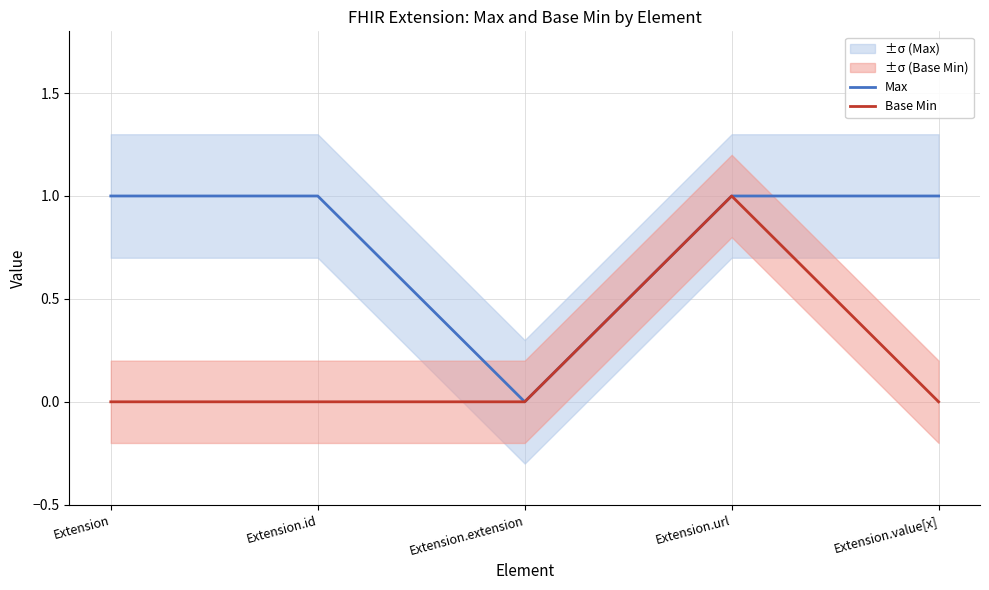

Between Extension.value[x] and Extension.url, which is larger?

Extension.value[x]